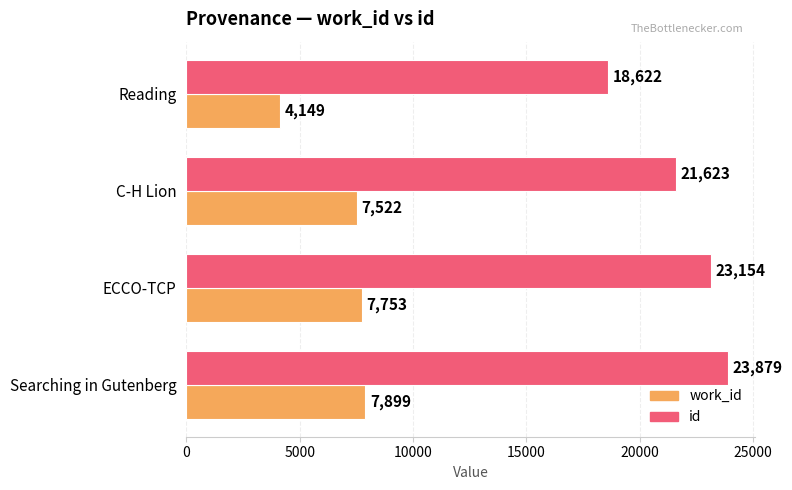

Is the value of id at ECCO-TCP greater than the value of work_id at Searching in Gutenberg?

Yes